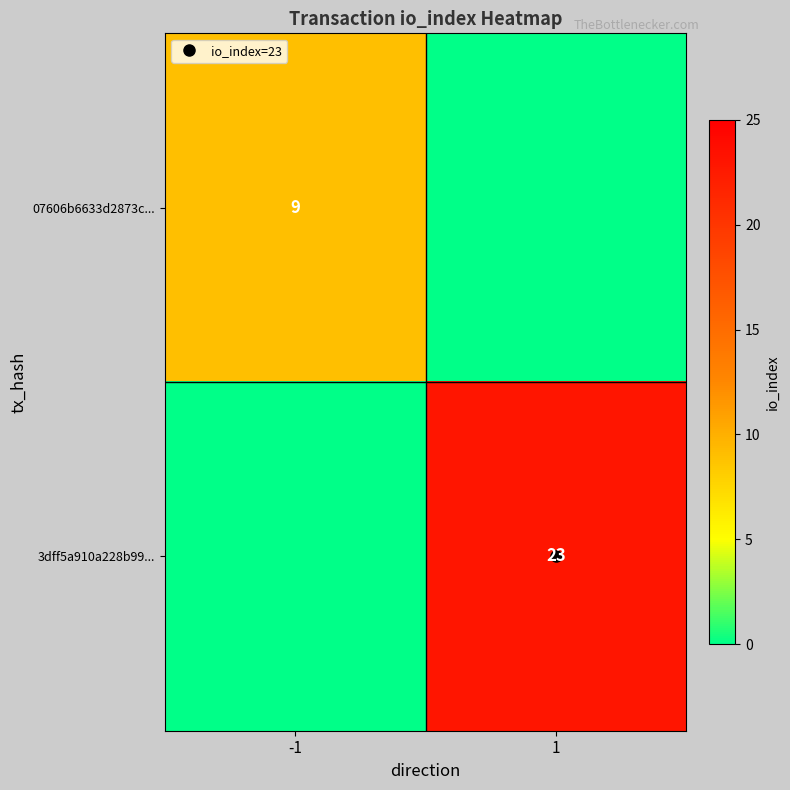

Which series has the widest spread of values?

3dff5a910a228b99...